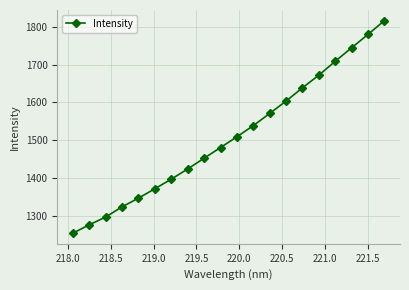

What is the value of the 8th point from the left?

1423.8